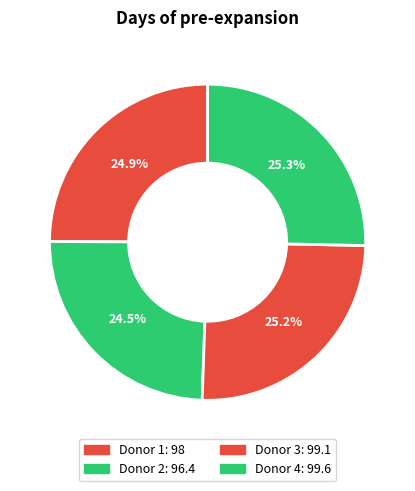

To the nearest percent, what is the combined percentage of Donor 3 and Donor 1?

50%